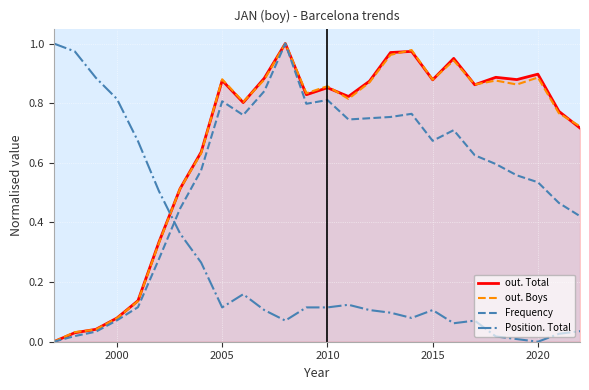

True or false: Position. Total and Frequency intersect in this chart.

True